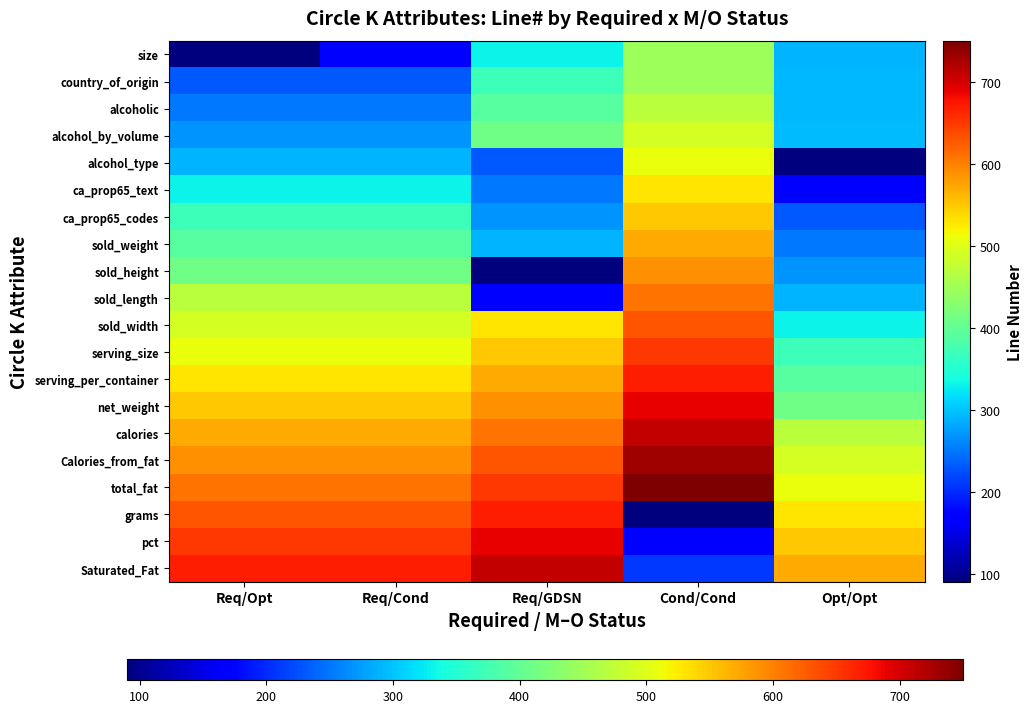

At Req/GDSN, list the series in order from largest to smallest.

Saturated_Fat, pct, grams, total_fat, Calories_from_fat, calories, net_weight, serving_per_container, serving_size, sold_width, alcohol_by_volume, alcoholic, country_of_origin, size, sold_weight, ca_prop65_codes, ca_prop65_text, alcohol_type, sold_length, sold_height